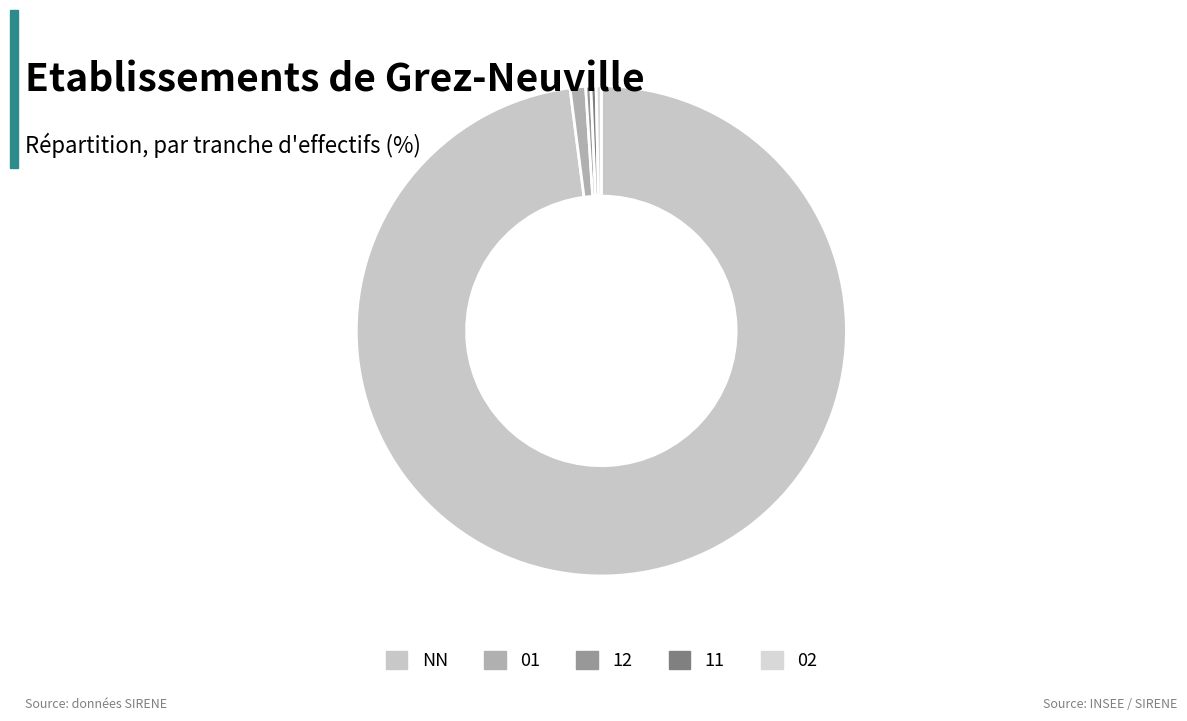

Which slice represents more than half of the pie?

NN